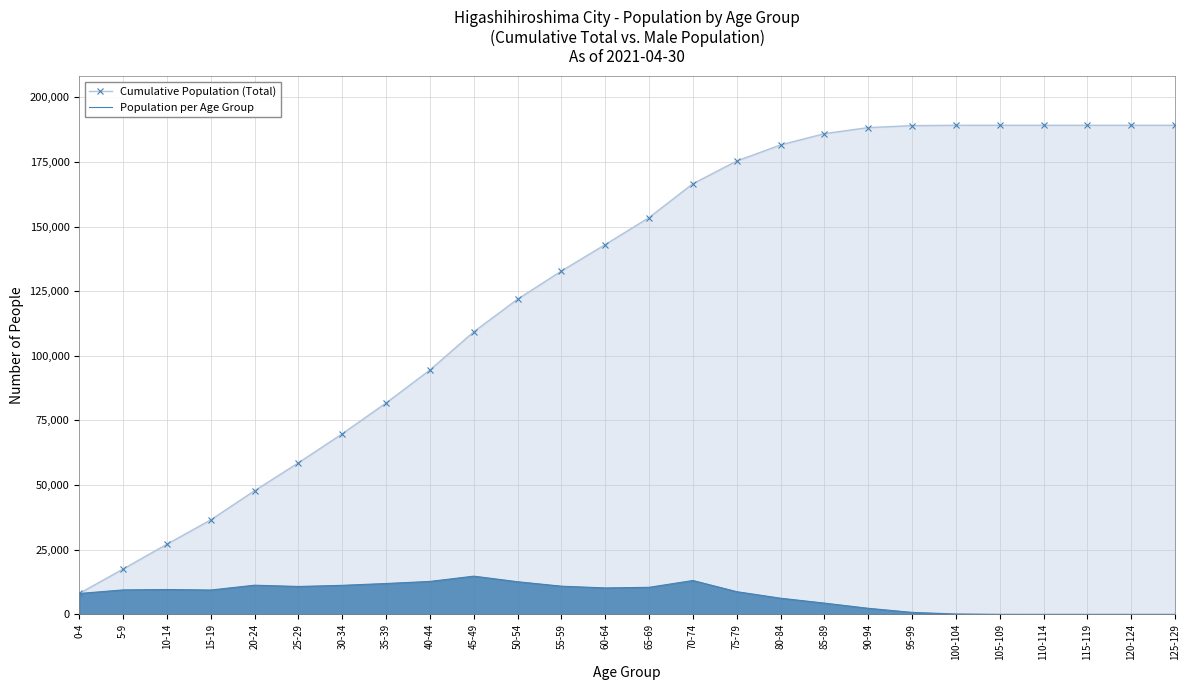

What is the maximum value shown in the chart?

189192